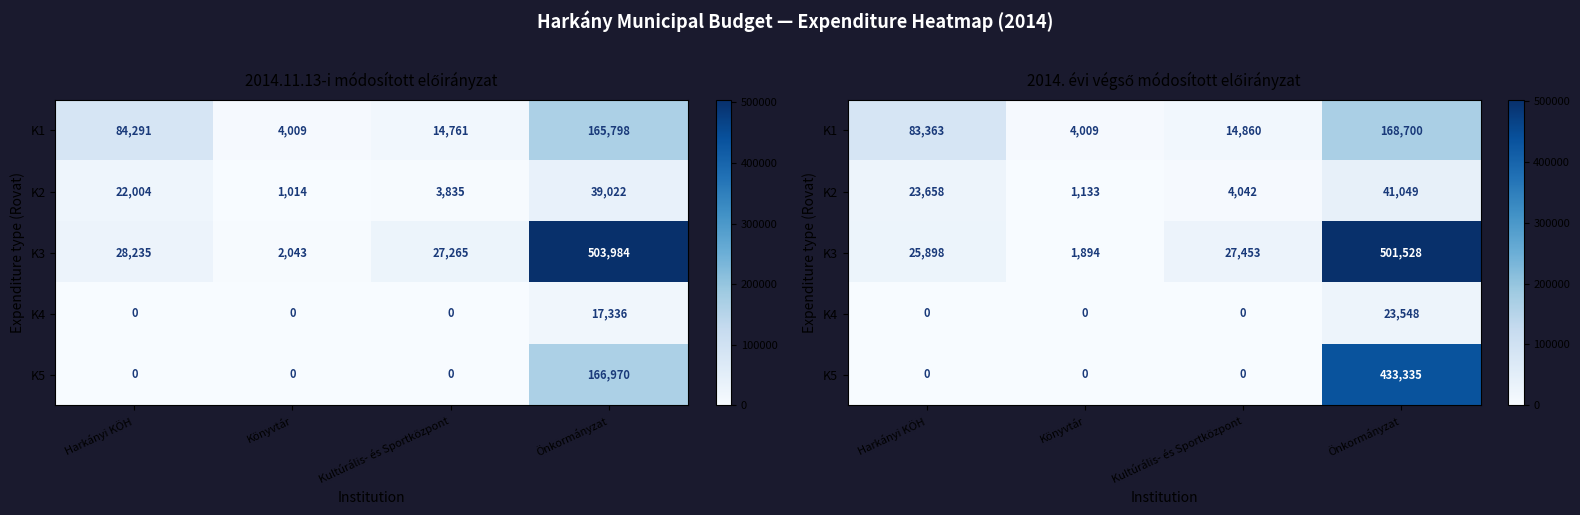

Is it true that K4 equals 5148 at Önkormányzat?

False